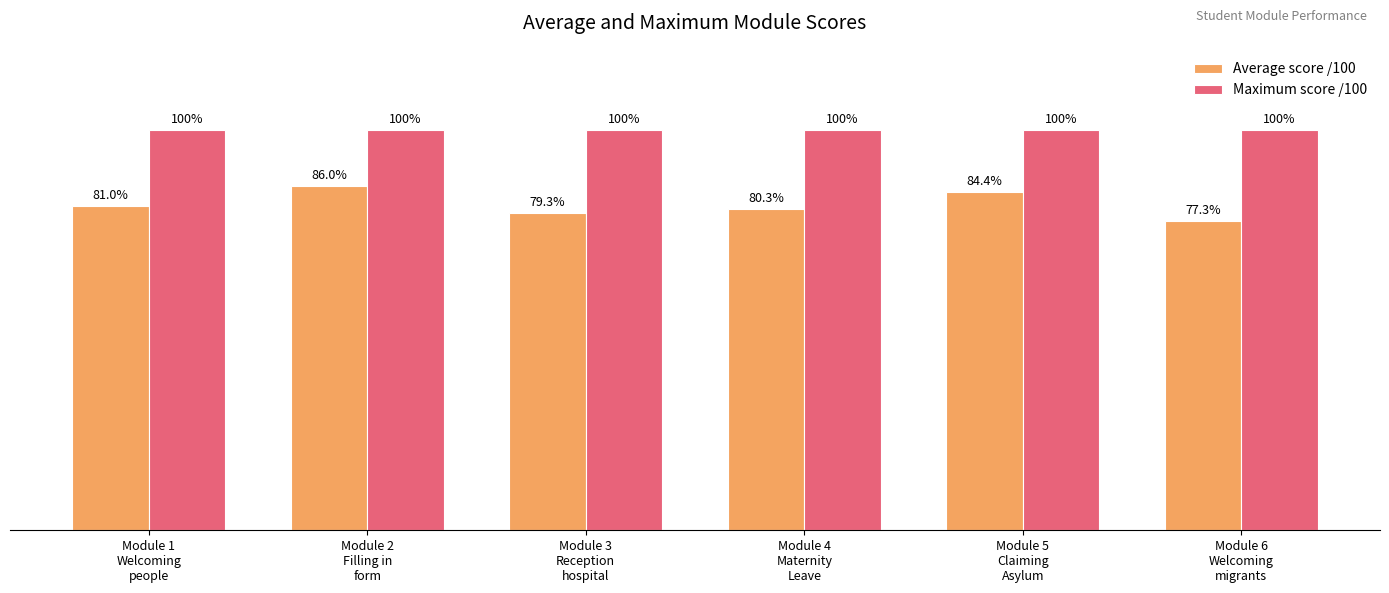

Rank the series by their average value, from highest to lowest.

Maximum score /100, Average score /100